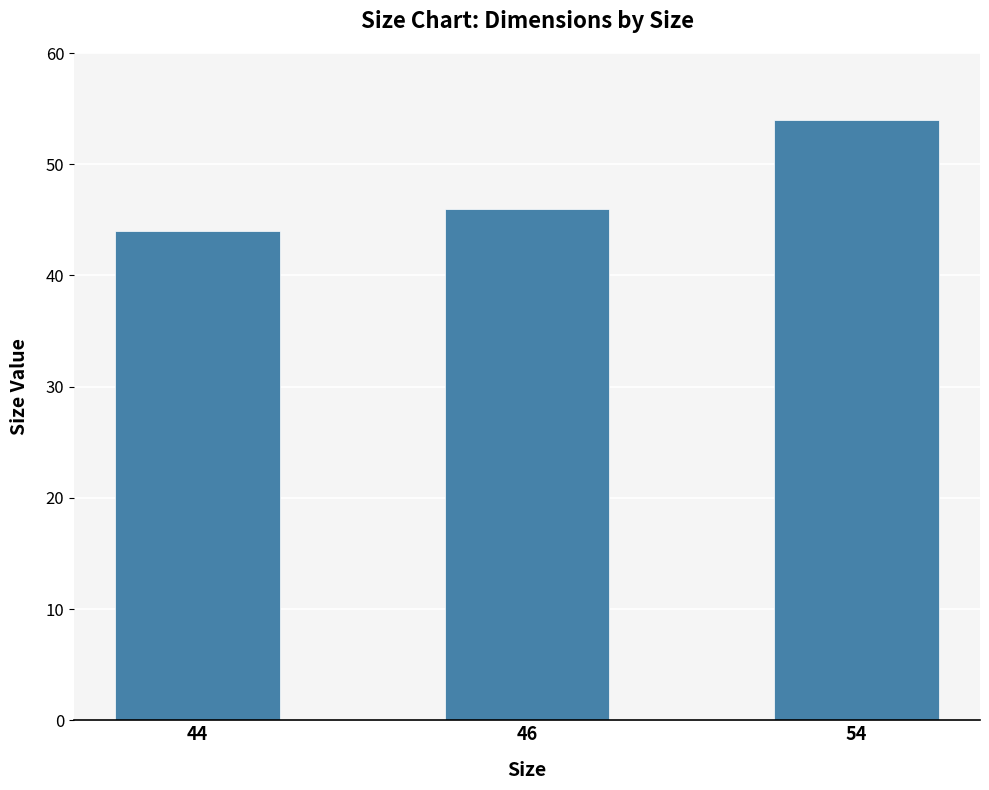

True or false: the data shows 46 at 46.

True